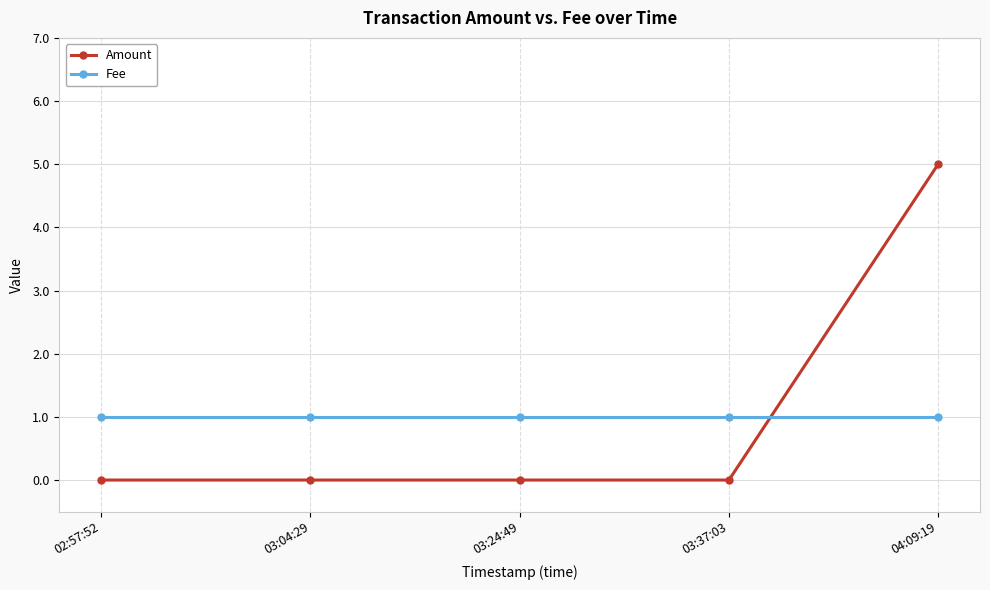

How many times do Fee and Amount cross each other?

1